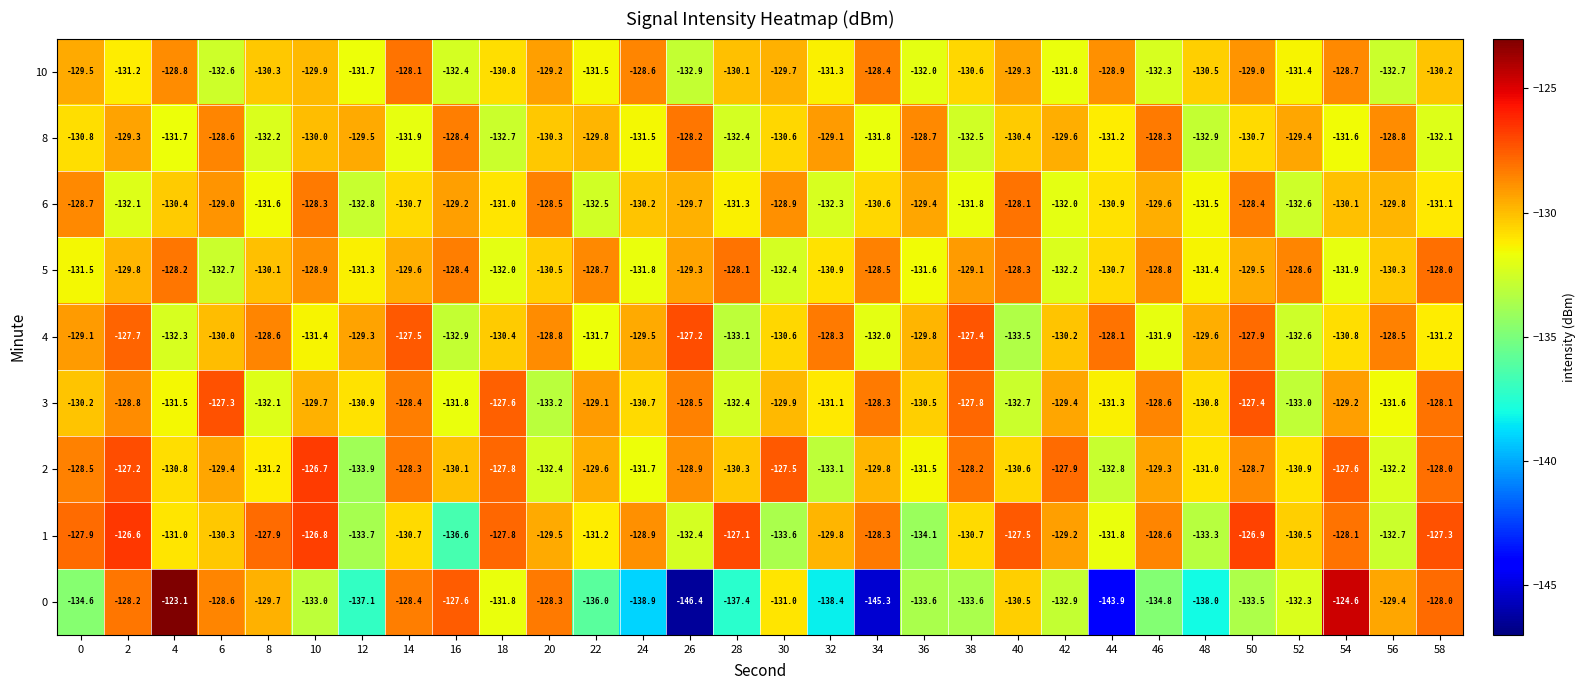

What is the smallest value displayed?

-146.4